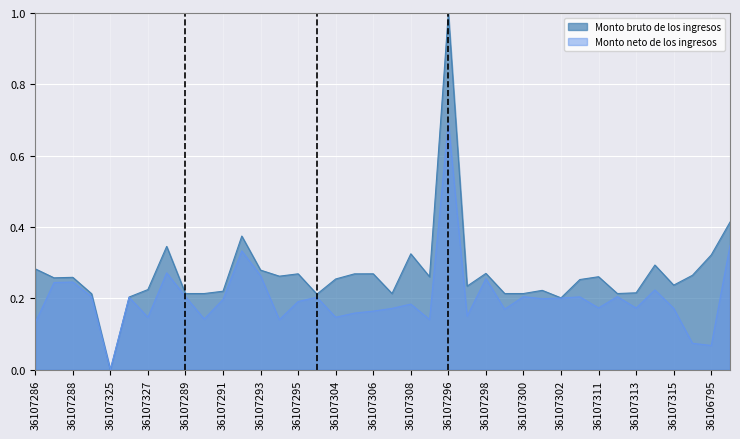

Rank the series by their maximum value, from highest to lowest.

Monto bruto de los ingresos, Monto neto de los ingresos